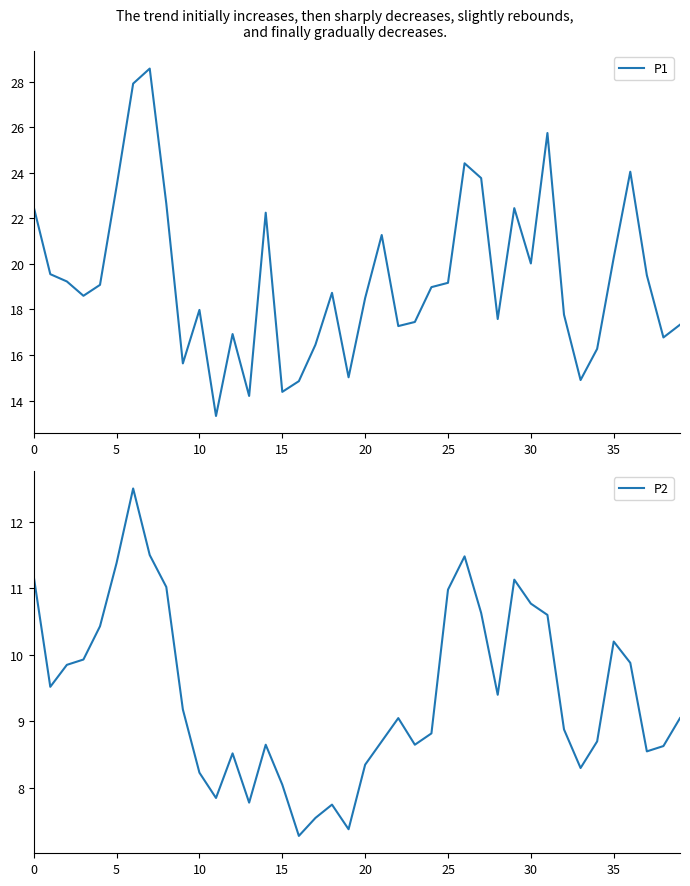

List the series in order of their peak value, lowest first.

P2, P1